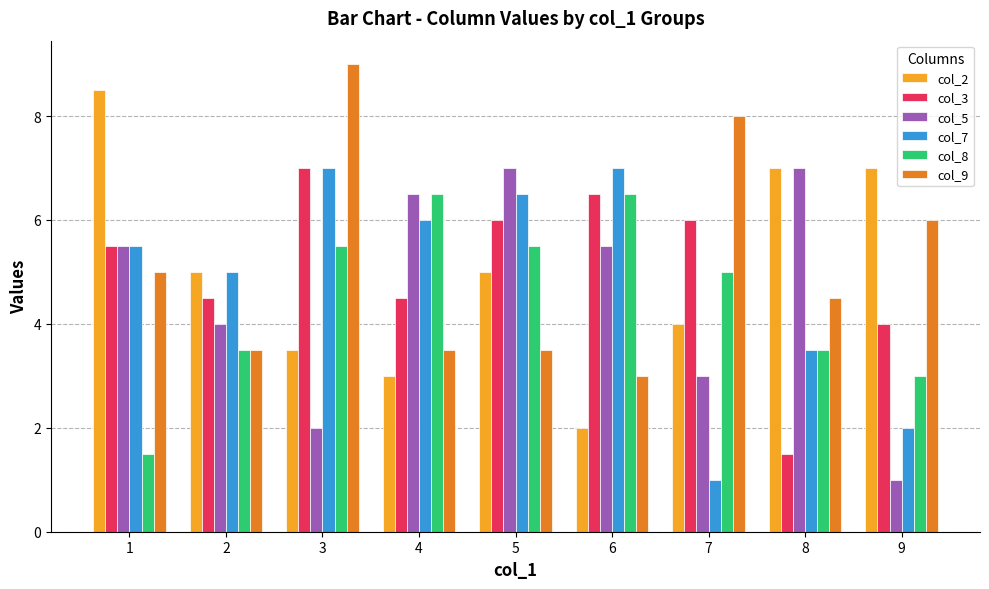

How many distinct data groups are displayed?

6